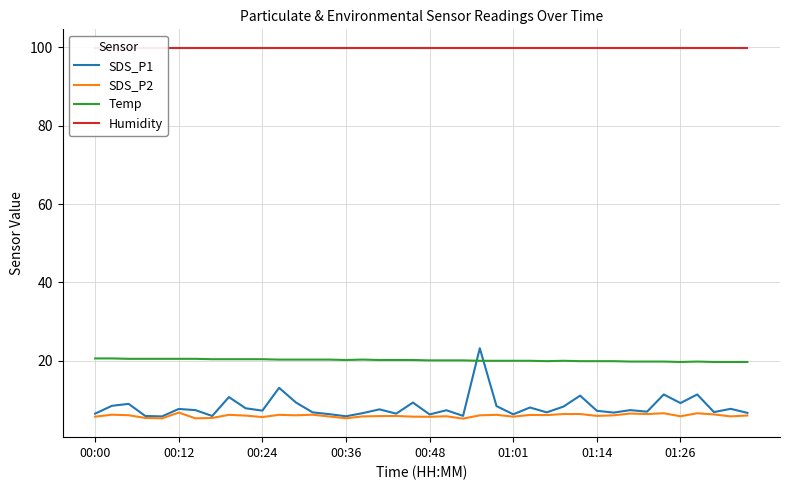

Where does the Temp series first go above 20?

00:00